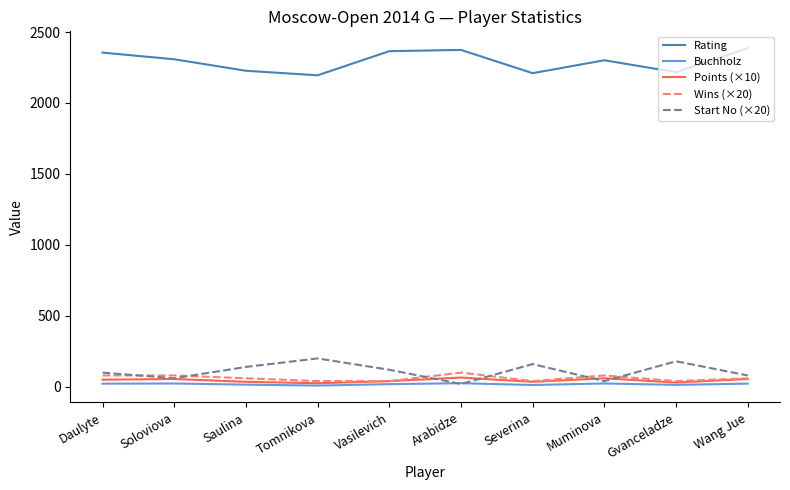

Is it true that Rating equals 2355.0 at Daulyte?

True